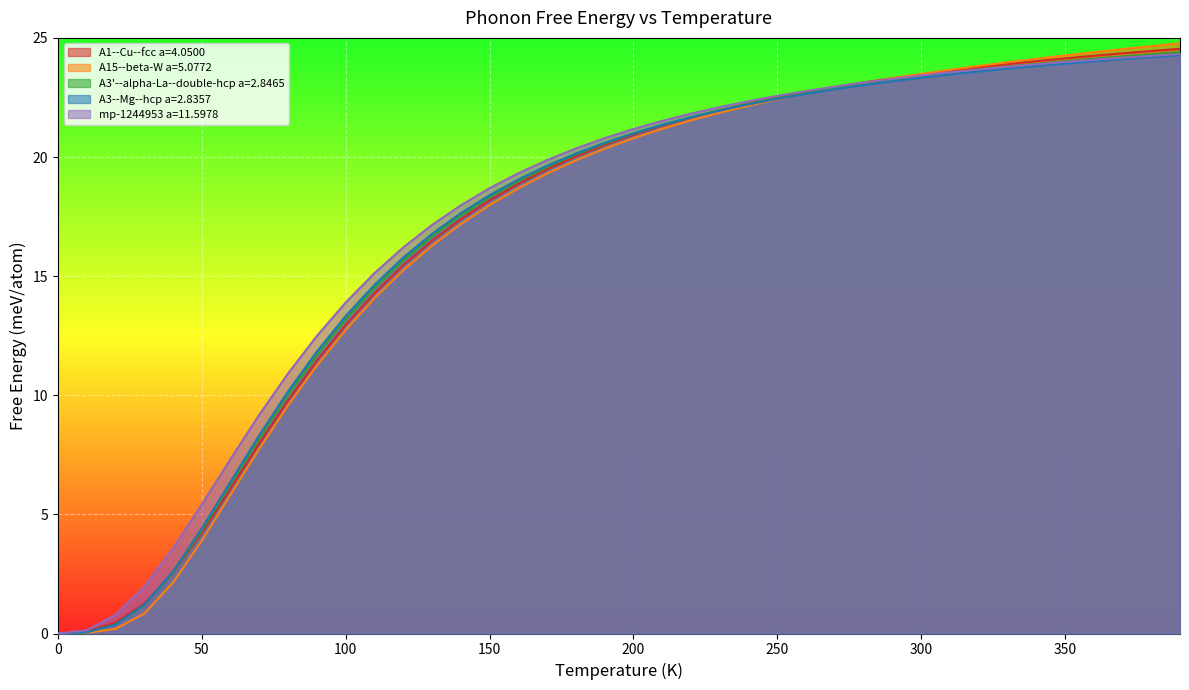

Reading left to right, list all the values displayed in this chart.

A1--Cu--fcc a=4.0500: 0.0	0.1	0.5	1.3	2.5	4.2	6.1	8.0	9.8	11.5	13.0	14.3	15.5	16.5	17.4	18.2	18.9	19.5	20.0	20.5	20.9	21.3	21.7	22.0	22.2	22.5	22.7	22.9	23.1	23.3	23.5	23.6	23.8	23.9	24.0	24.1	24.2	24.4	24.4	24.5
A15--beta-W a=5.0772: 0.0	0.0	0.2	0.8	2.1	3.9	5.8	7.8	9.6	11.2	12.7	14.1	15.2	16.3	17.2	18.0	18.7	19.3	19.9	20.3	20.8	21.2	21.5	21.9	22.2	22.4	22.7	22.9	23.1	23.3	23.5	23.7	23.8	24.0	24.1	24.3	24.4	24.5	24.7	24.8
A3'--alpha-La--double-hcp a=2.8465: 0.0	0.1	0.4	1.2	2.6	4.3	6.3	8.2	10.0	11.7	13.2	14.5	15.7	16.7	17.5	18.3	19.0	19.6	20.1	20.6	21.0	21.3	21.7	22.0	22.2	22.5	22.7	22.9	23.1	23.2	23.4	23.5	23.7	23.8	23.9	24.0	24.1	24.2	24.3	24.4
A3--Mg--hcp a=2.8357: 0.0	0.1	0.4	1.2	2.6	4.4	6.4	8.3	10.2	11.8	13.3	14.6	15.8	16.8	17.6	18.4	19.1	19.6	20.1	20.6	21.0	21.3	21.7	22.0	22.2	22.4	22.6	22.8	23.0	23.2	23.3	23.5	23.6	23.7	23.8	23.9	24.0	24.1	24.2	24.3
mp-1244953 a=11.5978: 0.0	0.1	0.8	2.0	3.6	5.4	7.3	9.2	10.9	12.5	13.9	15.1	16.2	17.1	18.0	18.7	19.3	19.9	20.4	20.8	21.2	21.5	21.8	22.1	22.3	22.6	22.8	23.0	23.1	23.3	23.4	23.6	23.7	23.8	23.9	24.0	24.1	24.2	24.2	24.3